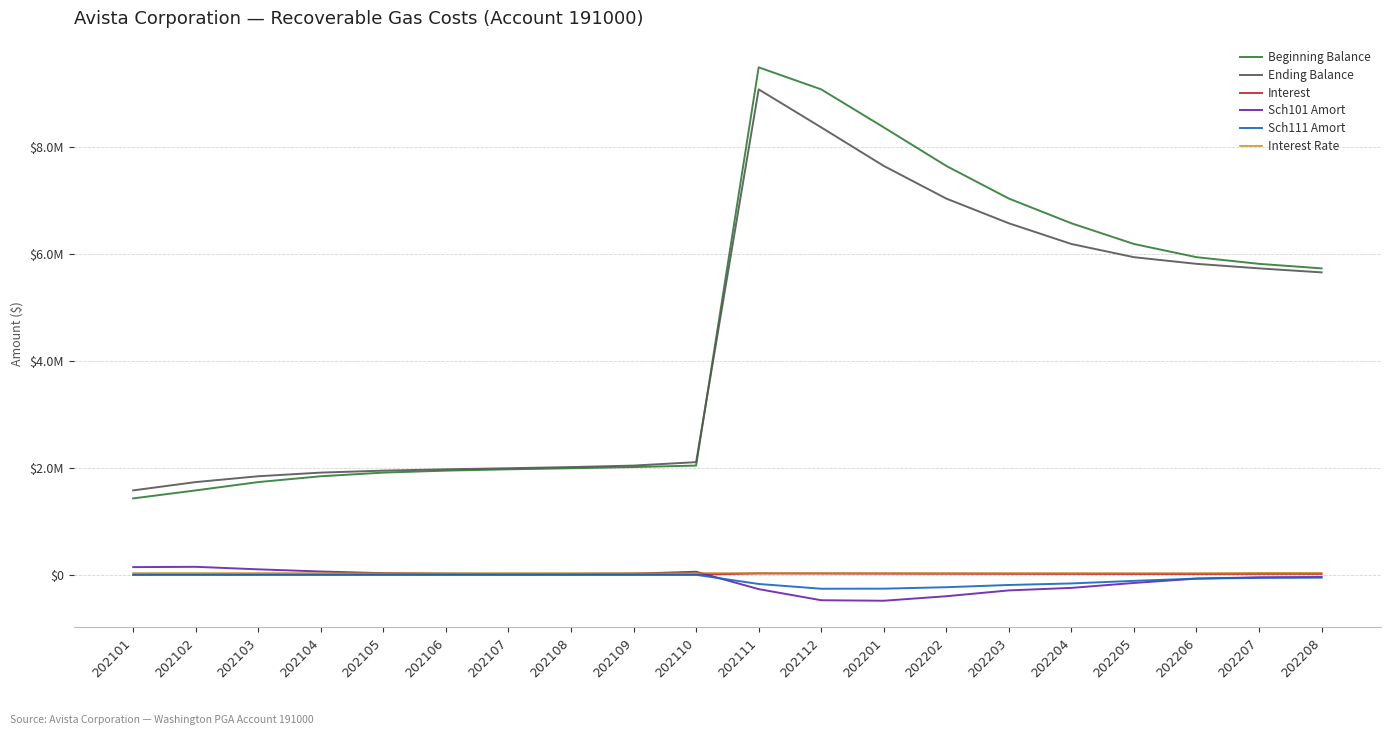

What are all the series names shown in the legend?

Beginning Balance, Ending Balance, Interest, Sch101 Amort, Sch111 Amort, Interest Rate